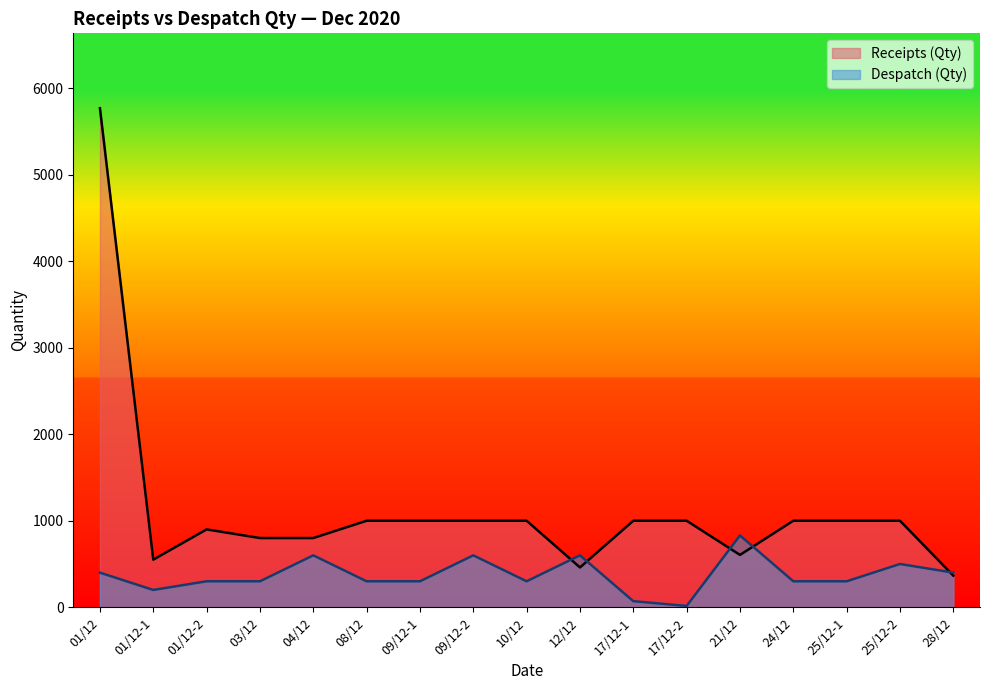

Reading left to right, transcribe all the data shown in this chart.

Receipts (Qty): 01/12=5770	01/12-1=550	01/12-2=900	03/12=800	04/12=800	08/12=1000	09/12-1=1000	09/12-2=1000	10/12=1000	12/12=460	17/12-1=1000	17/12-2=1000	21/12=605	24/12=1000	25/12-1=1000	25/12-2=1000	28/12=365
Despatch (Qty): 01/12=400	01/12-1=200	01/12-2=300	03/12=300	04/12=600	08/12=300	09/12-1=300	09/12-2=600	10/12=300	12/12=600	17/12-1=70	17/12-2=15	21/12=830	24/12=300	25/12-1=300	25/12-2=500	28/12=400